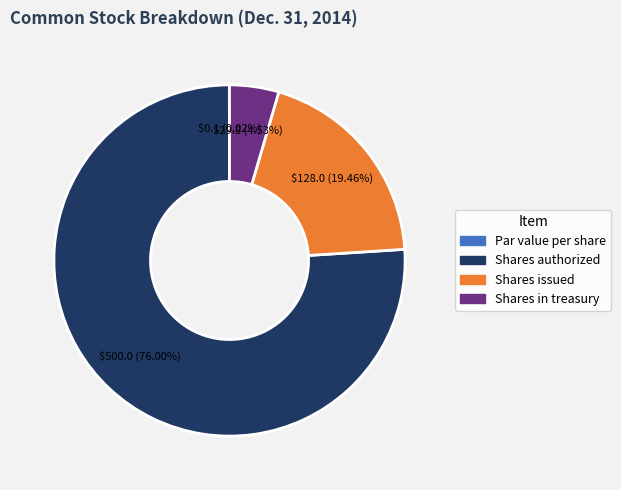

Is there any slice that represents more than half of the pie?

Yes